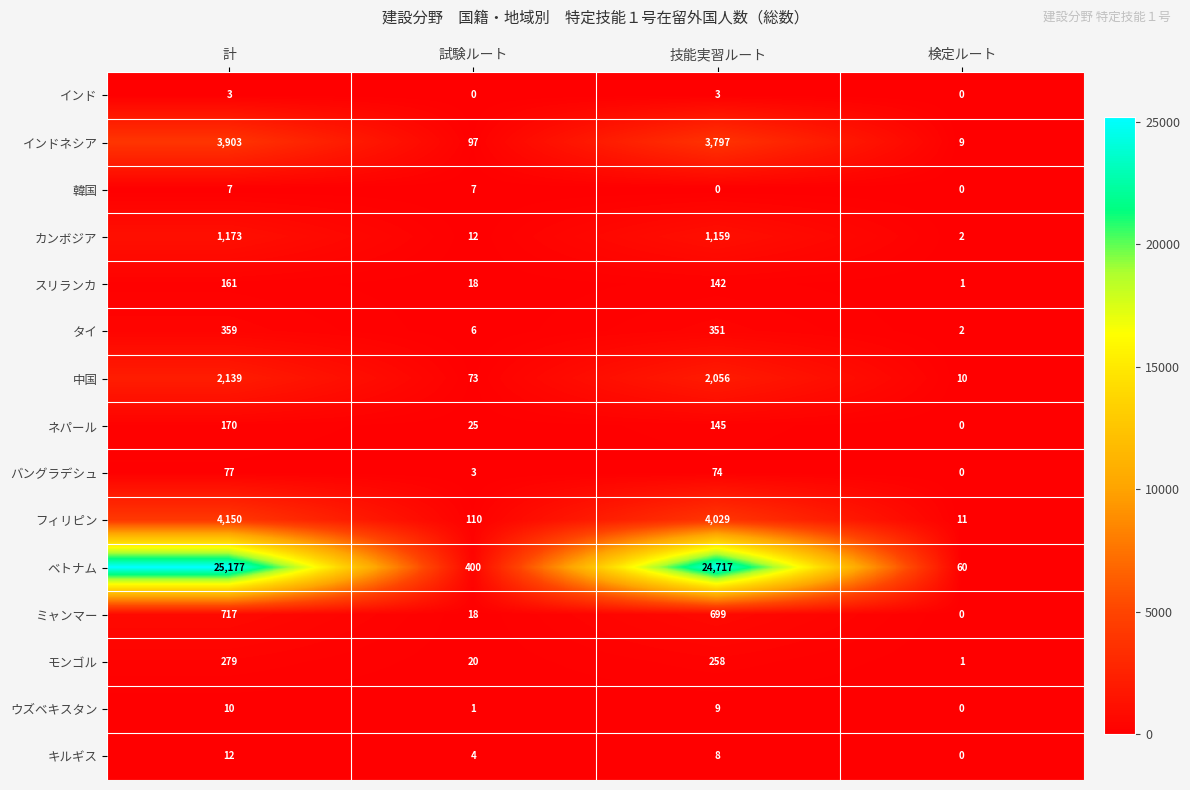

What is the maximum value shown in the chart?

25177